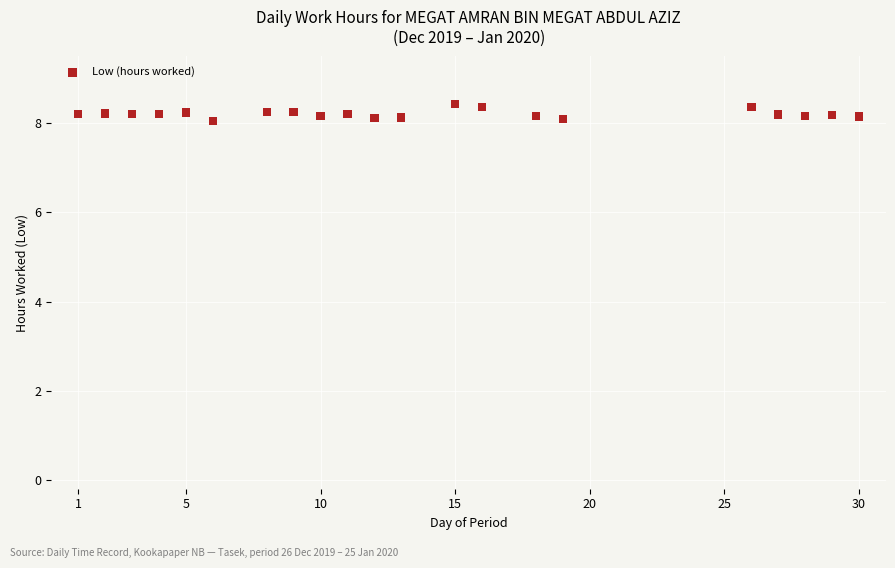

What is the range of X values (max minus min)?

29.0